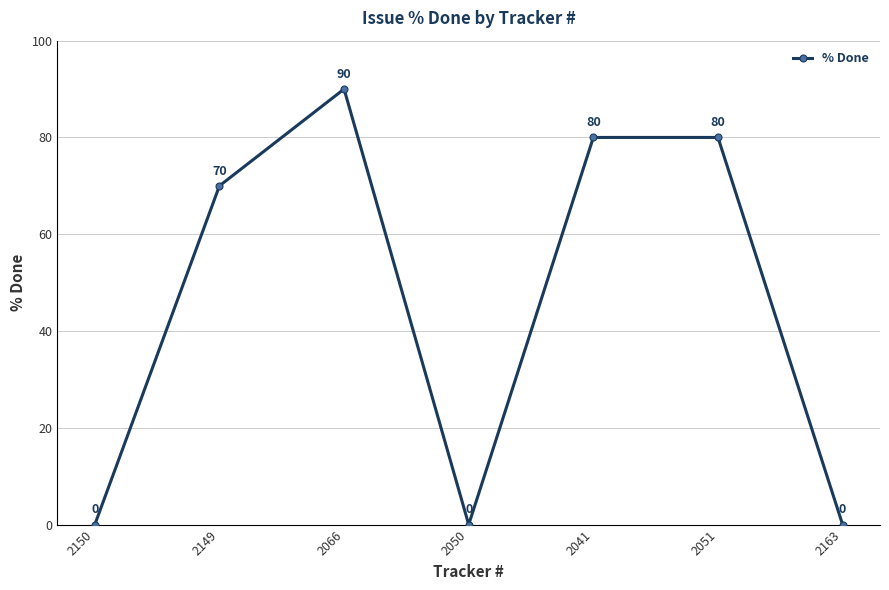

Which has a higher value, 2163 or 2051?

2051